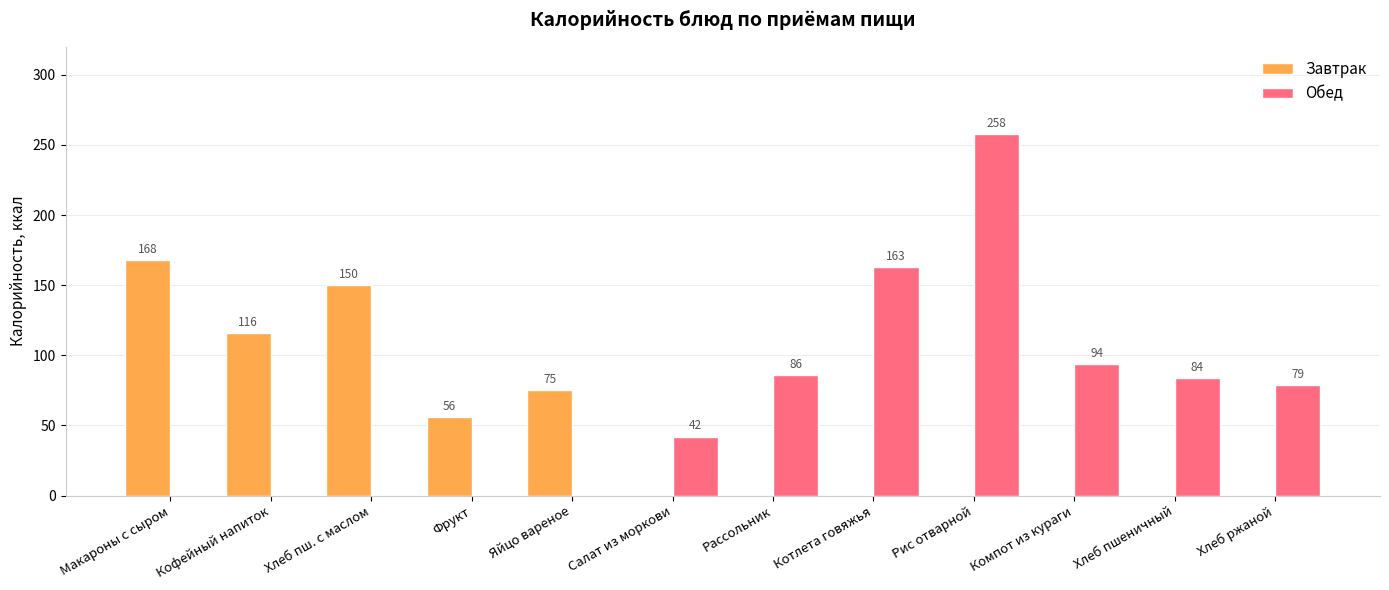

At which label does Обед reach its peak?

Рис отварной